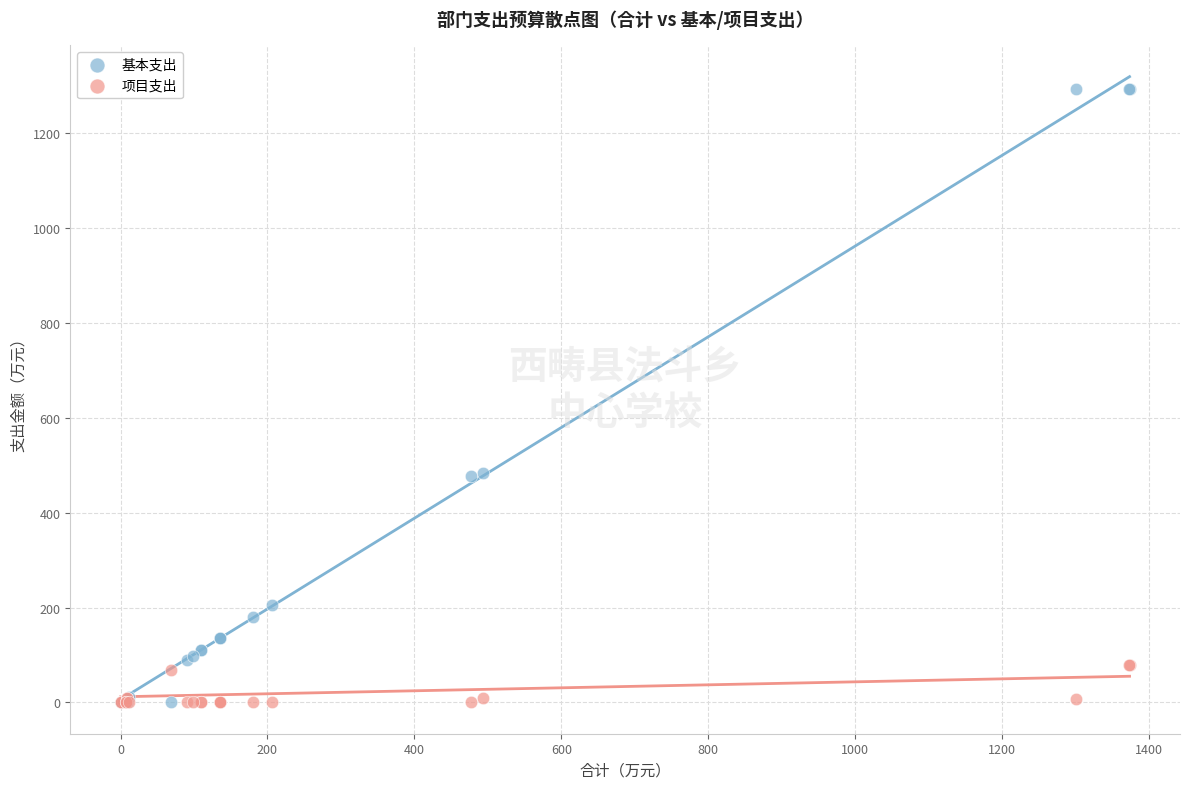

Which series reaches the maximum Y coordinate?

基本支出